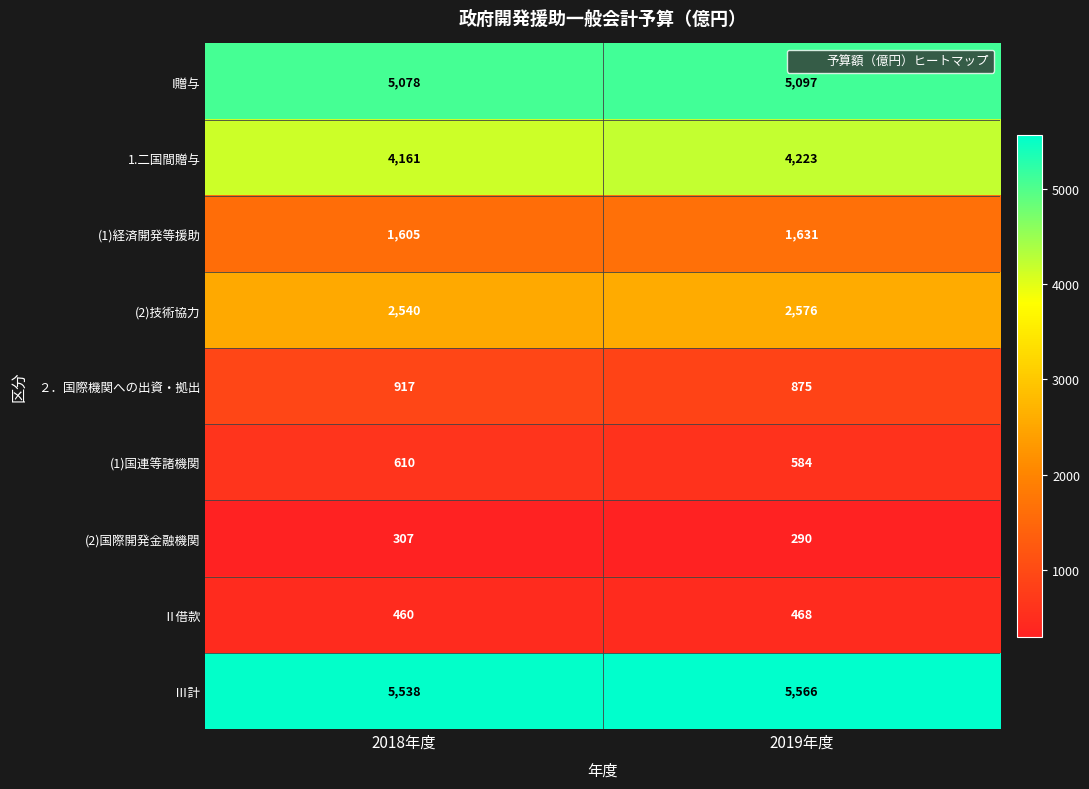

What value does the 1.二国間贈与 series have at 2019年度?

4223